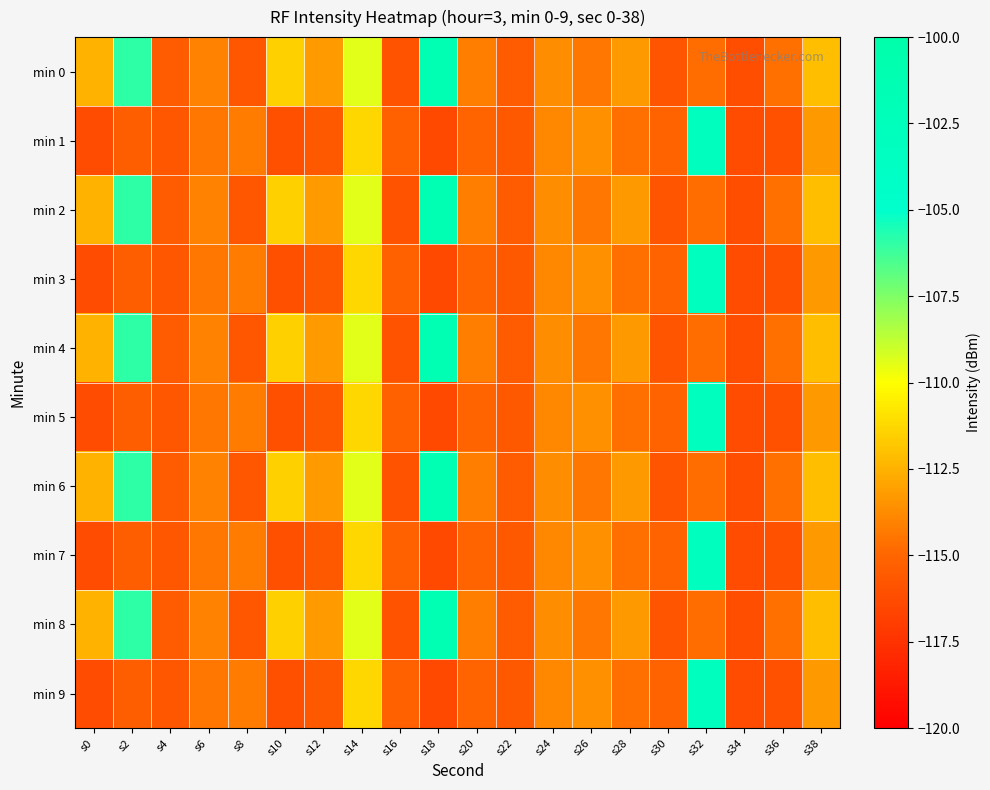

What is the greatest value displayed?

-101.5